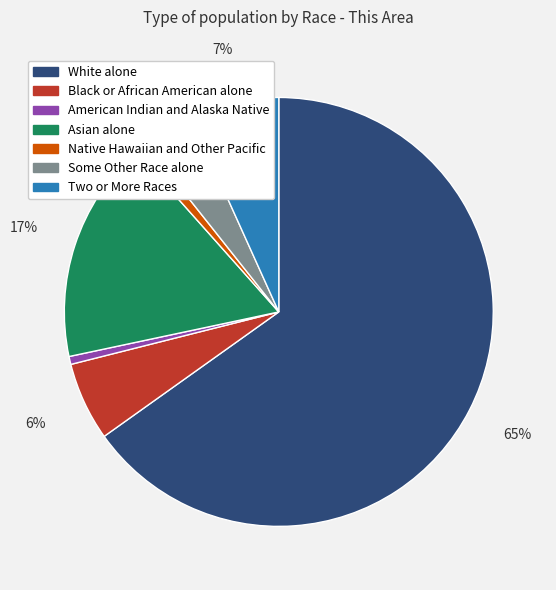

Do Black or African American alone and Native Hawaiian and Other Pacific together represent more than half of the pie?

No